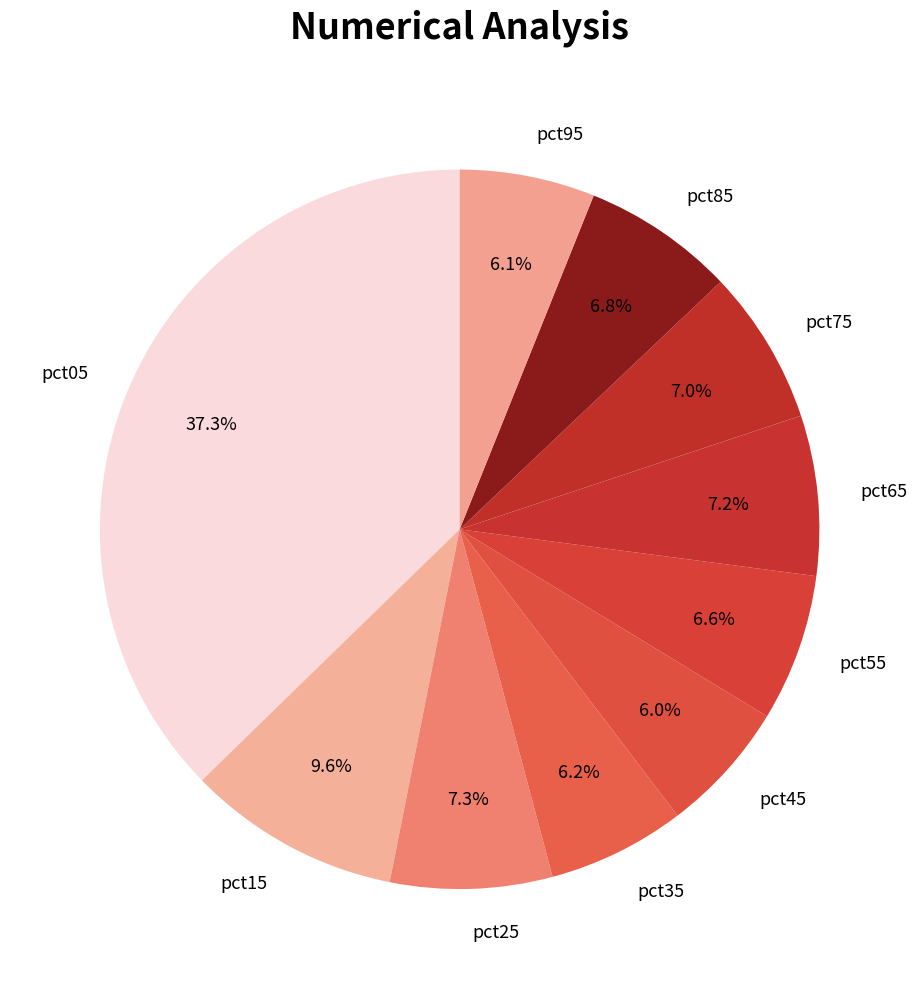

Does pct85 account for over 50% of the chart?

No